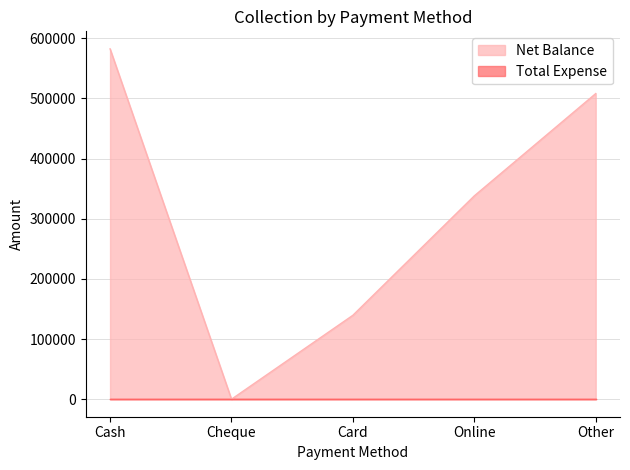

Count the number of values greater than 337950.

2